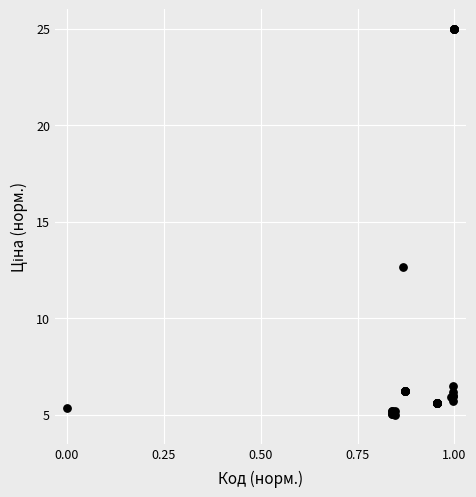

What Y value in the scatter plot is closest to 15?

12.7